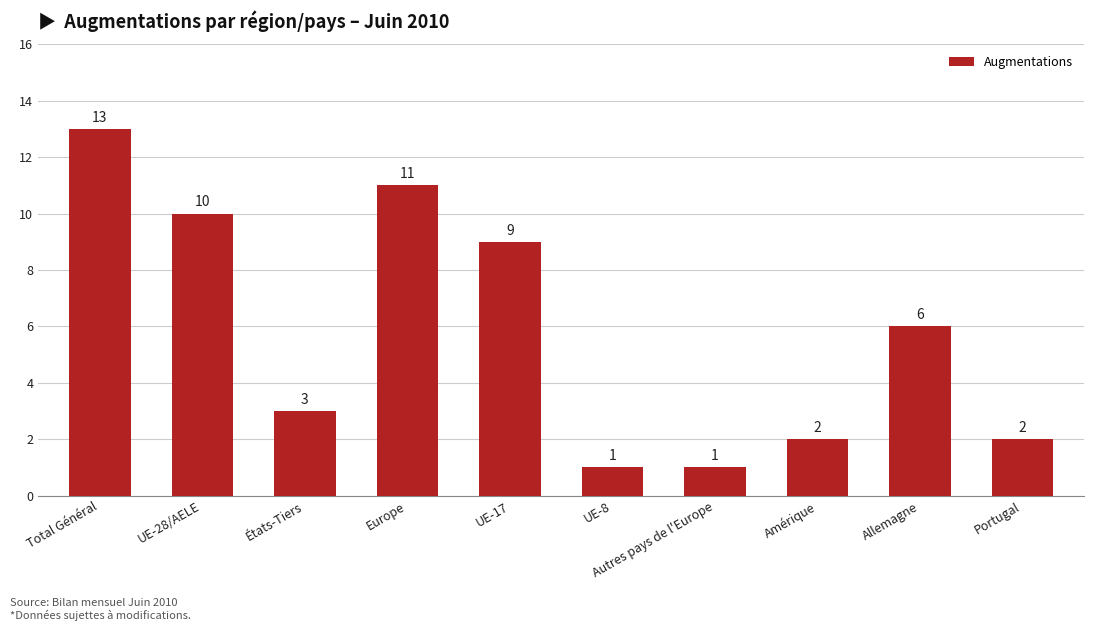

The value at États-Tiers is 3. True or false?

True